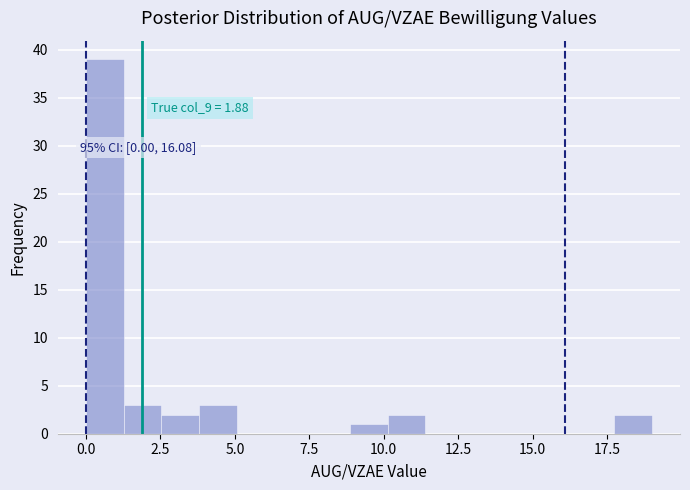

Around what value on the x-axis is the tallest bar? Give the approximate position of its centre, as read against the axis.

0.5